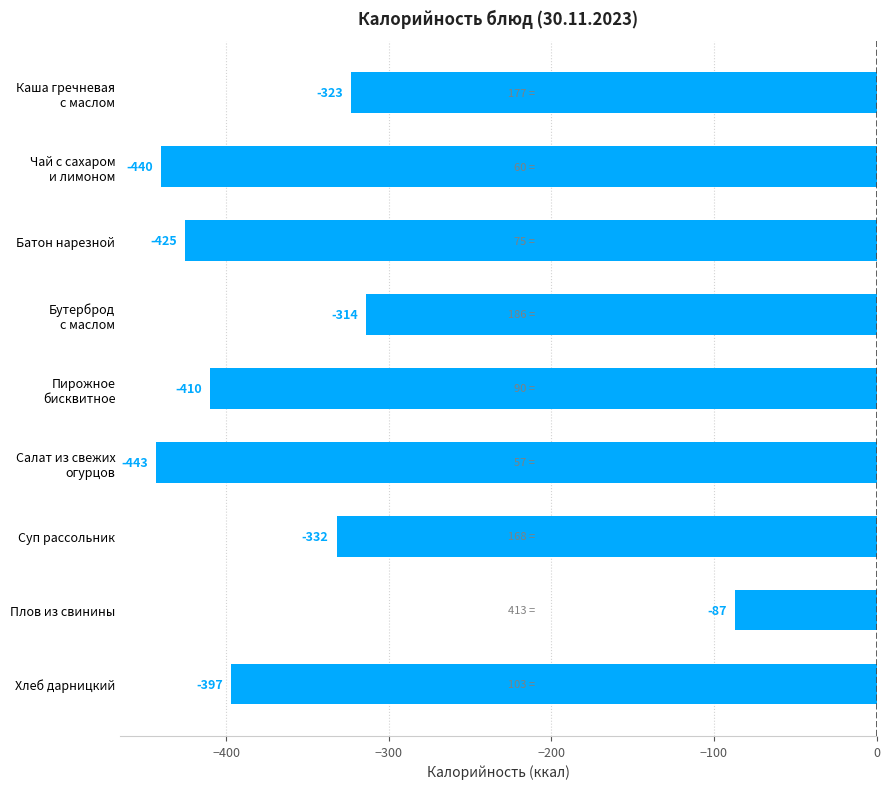

How many values are below -397?

4